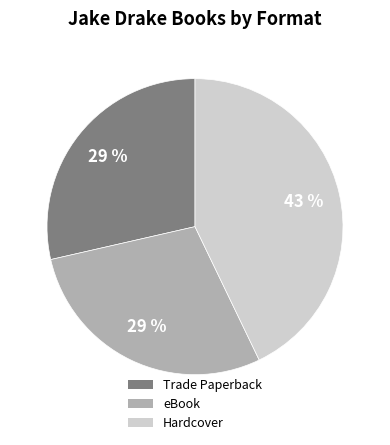

Is there any slice that represents more than half of the pie?

No